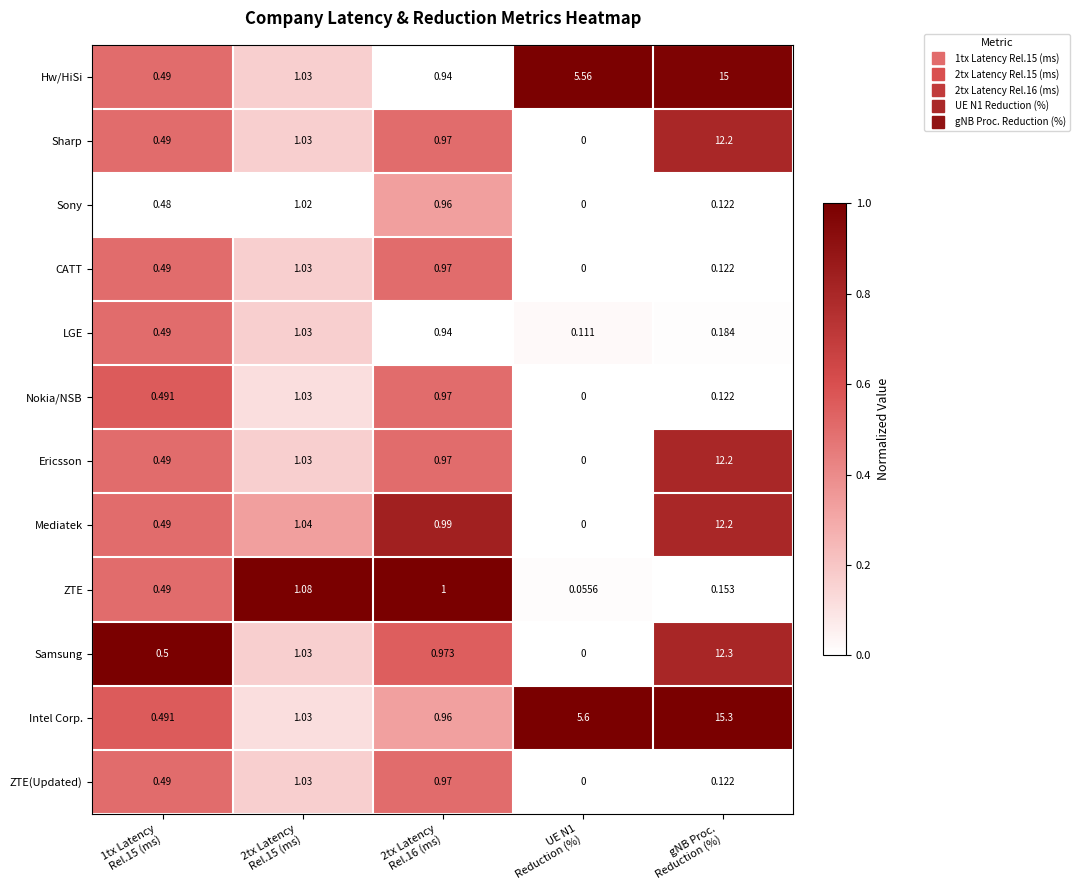

Which series has the largest range (max minus min)?

Intel Corp.